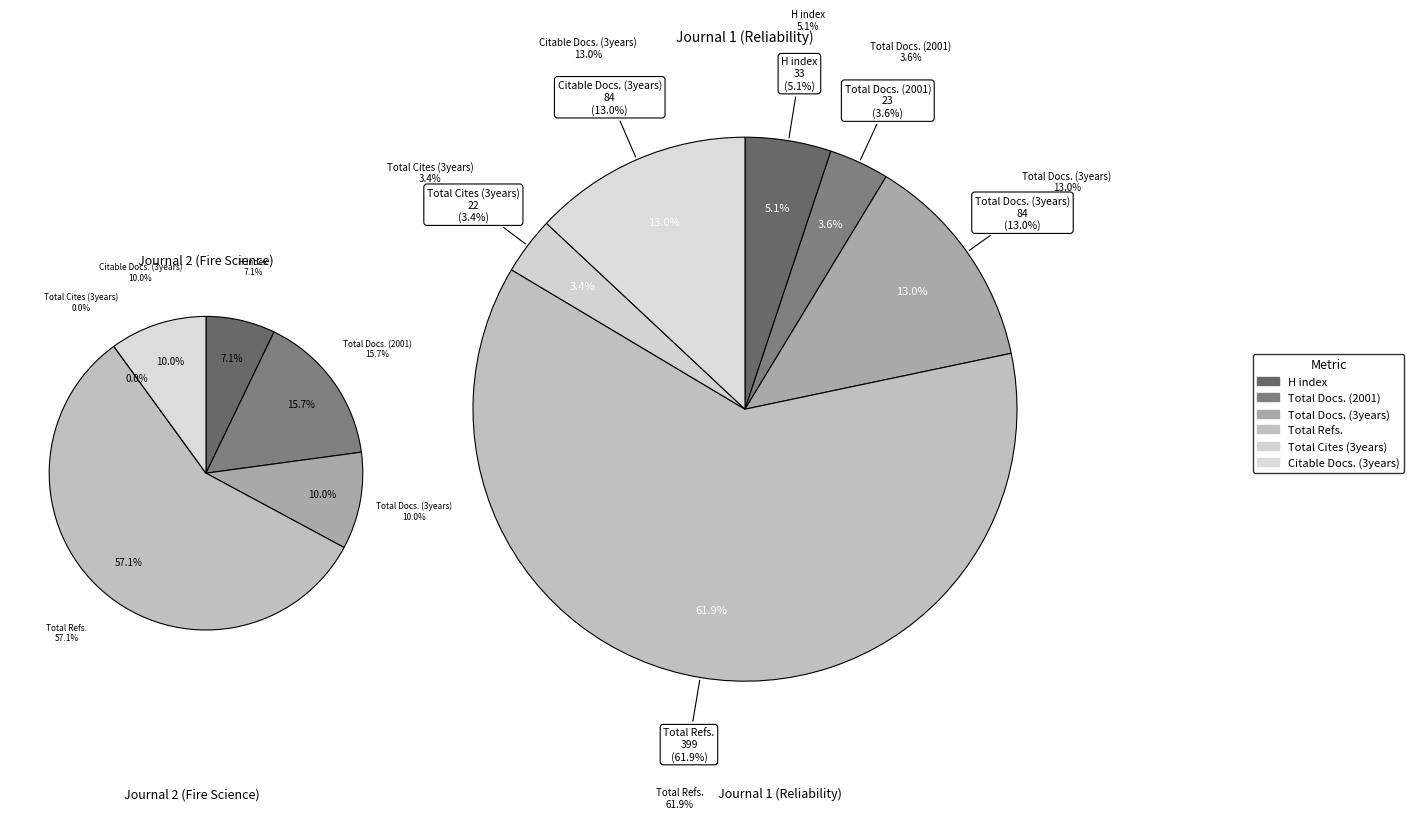

Is Total Refs. the majority of the pie?

Yes